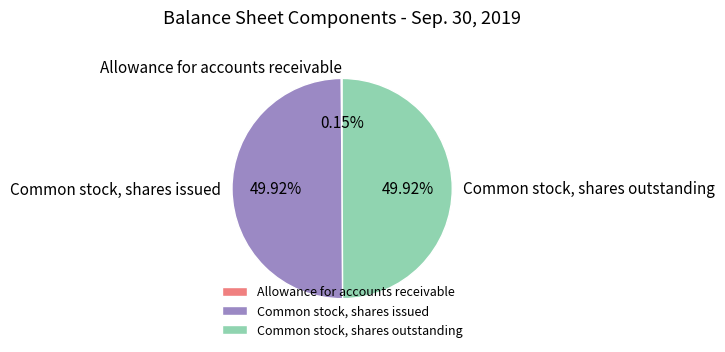

Combined, what portion of the pie is Allowance for accounts receivable and Common stock, shares issued?

50.1%